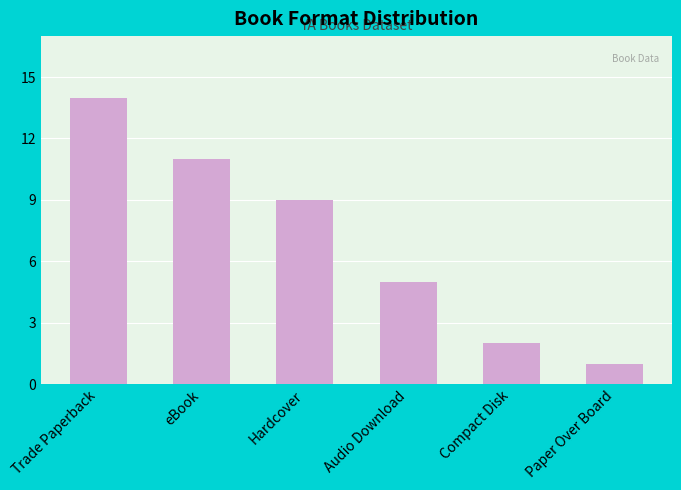

What is the approximate value at Trade Paperback?

14